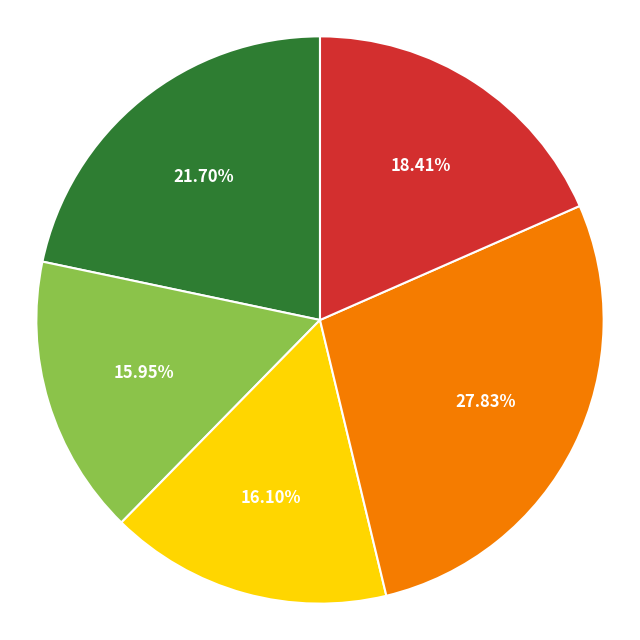

Is there any slice that represents more than half of the pie?

No